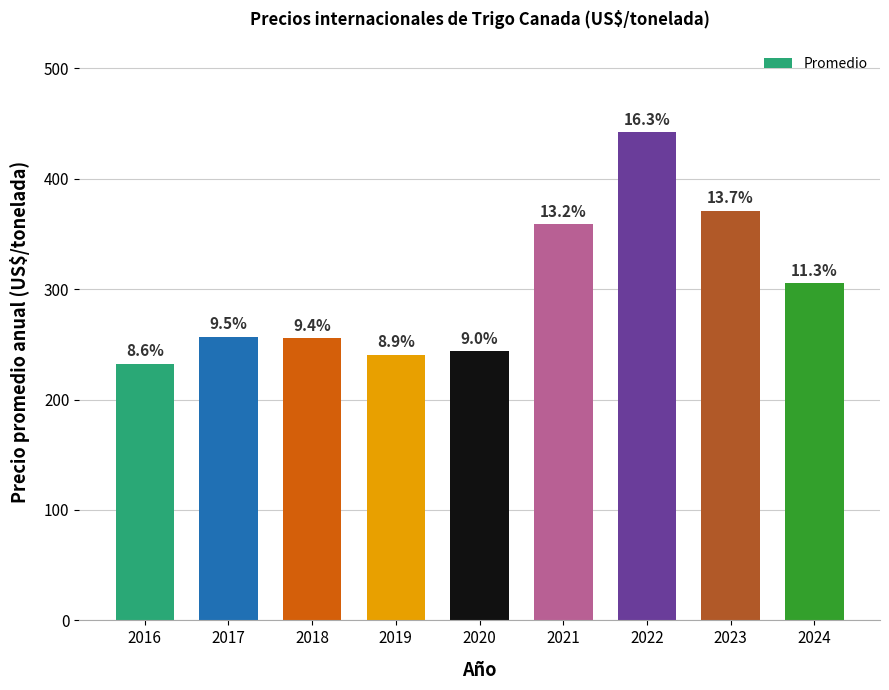

Are the bars horizontal?

No